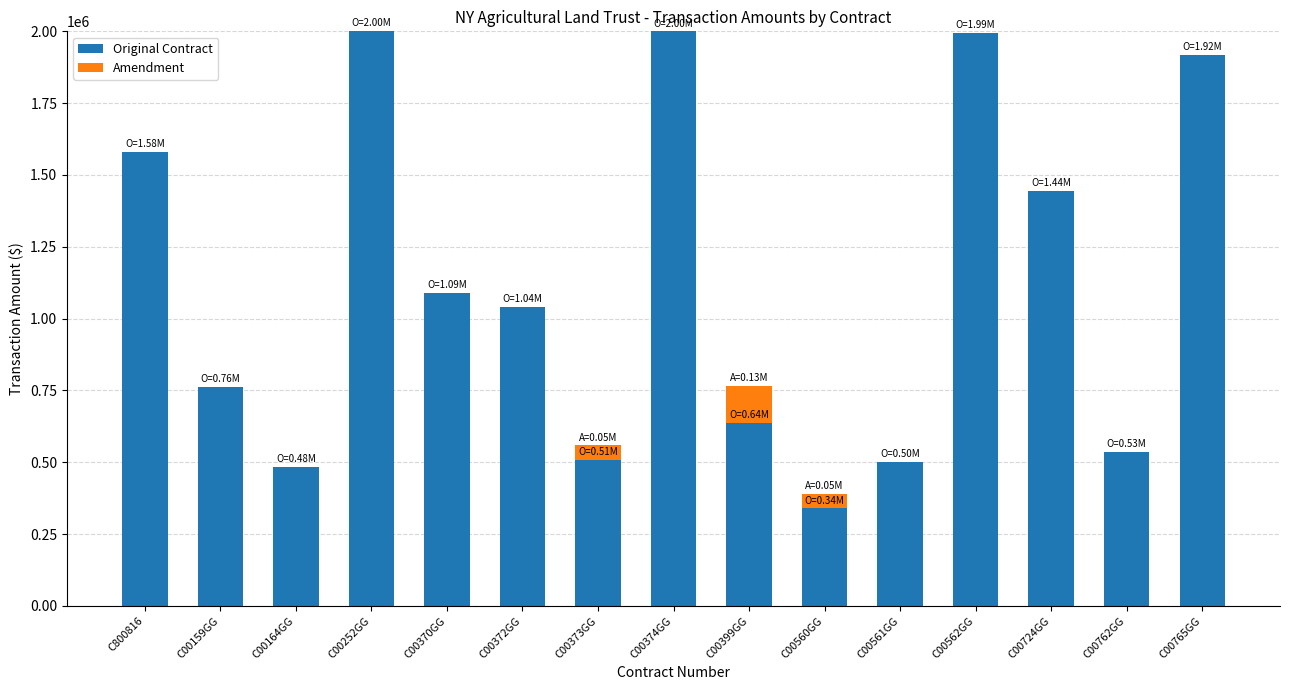

The value of Original Contract at C00765GG is 1917344. True or false?

True